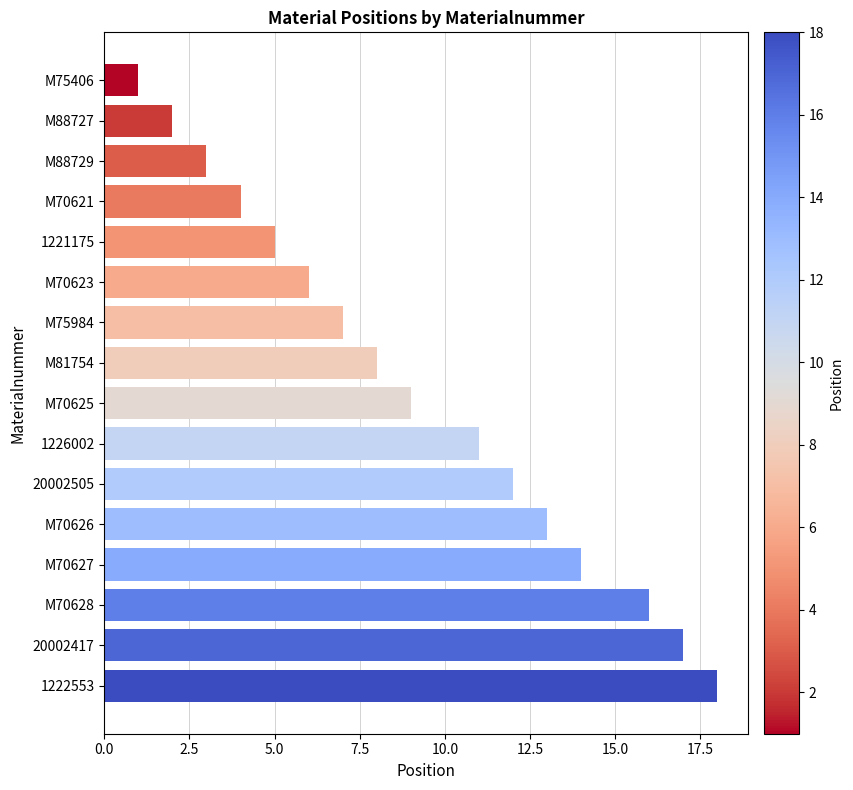

What is the average value?

9